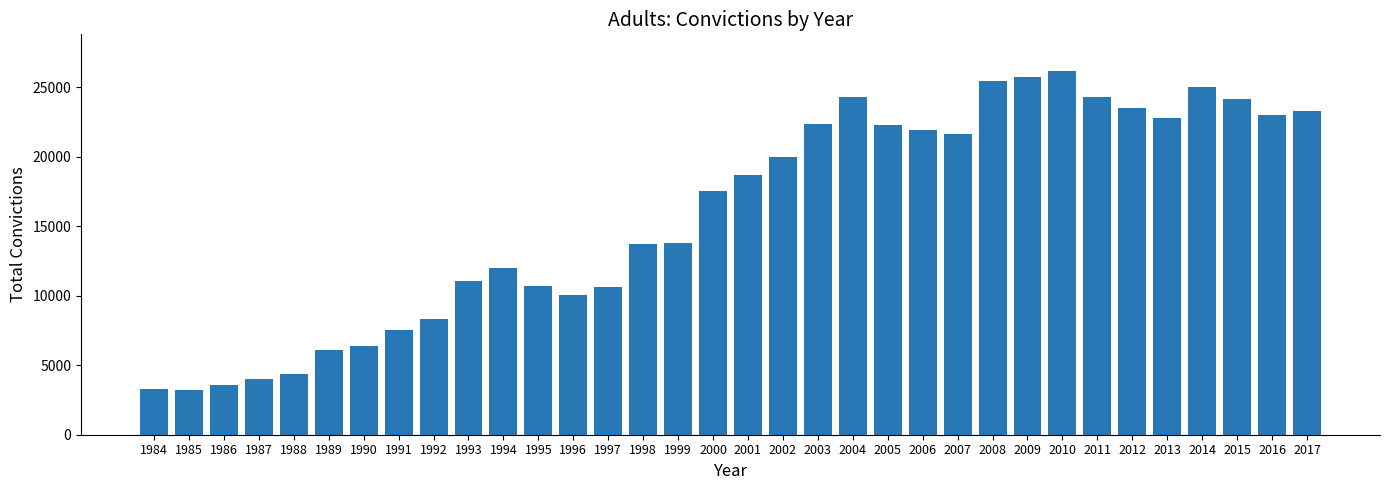

What is the difference between the maximum and minimum values?

22963